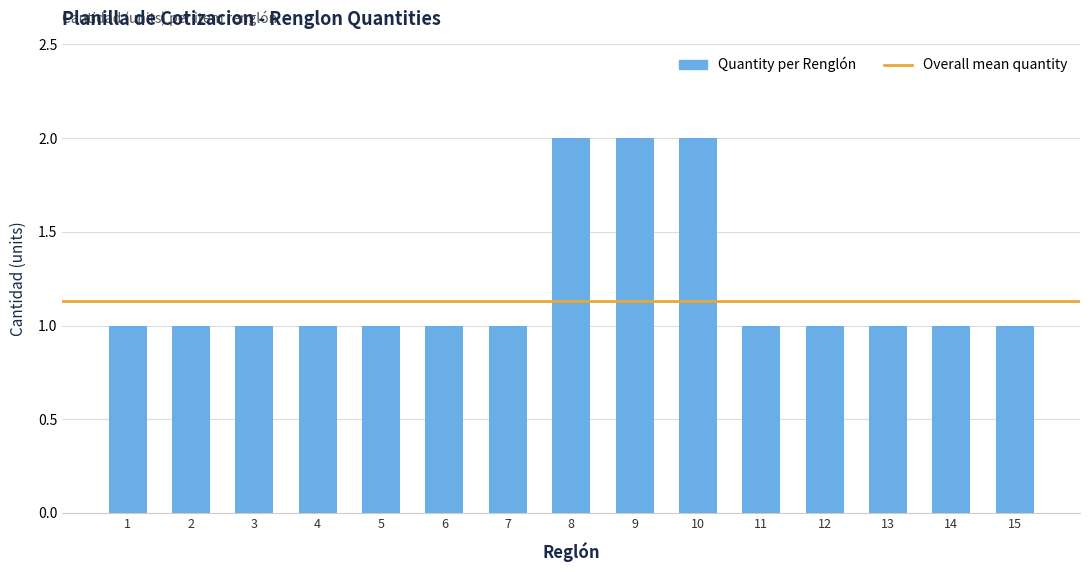

How many distinct data groups are displayed?

1